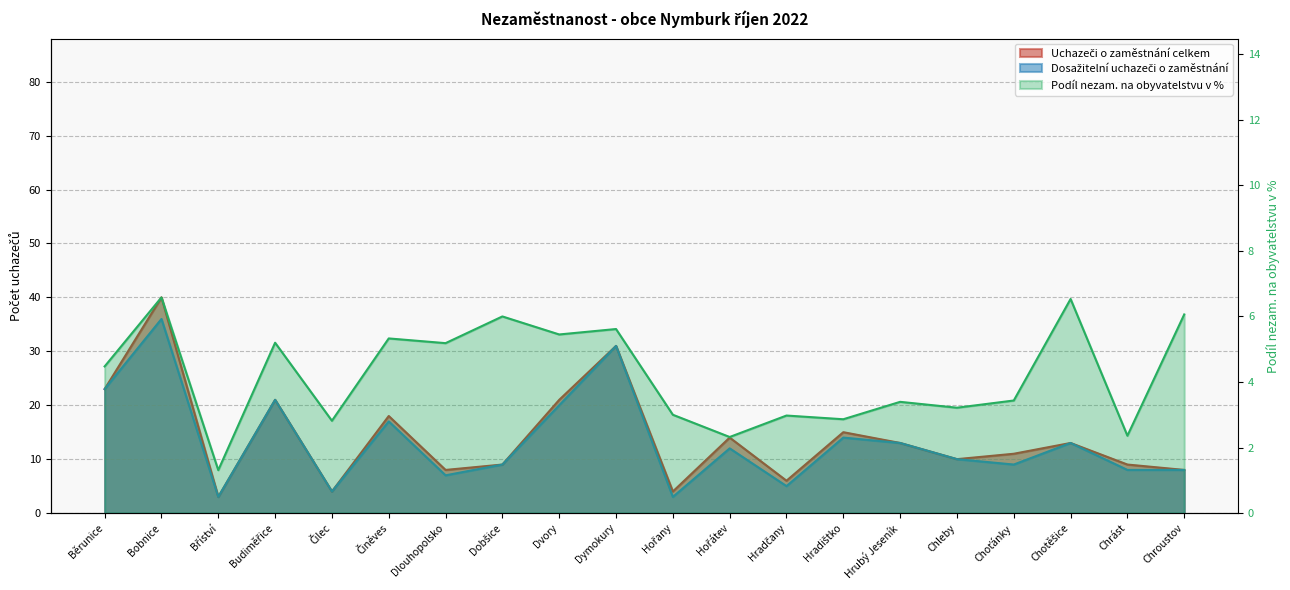

What position from the right is Dobšice?

13